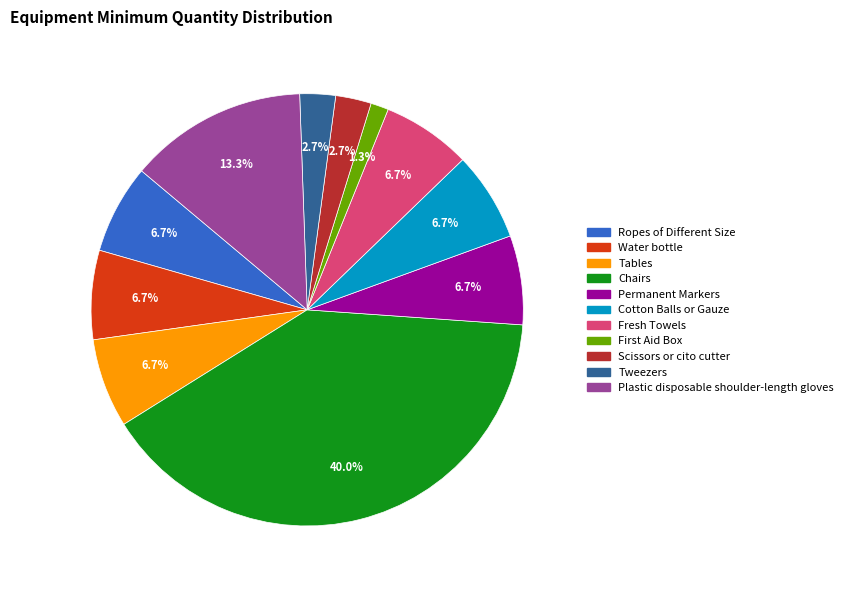

What is the total percentage of Cotton Balls or Gauze and Plastic disposable shoulder-length gloves?

20.0%